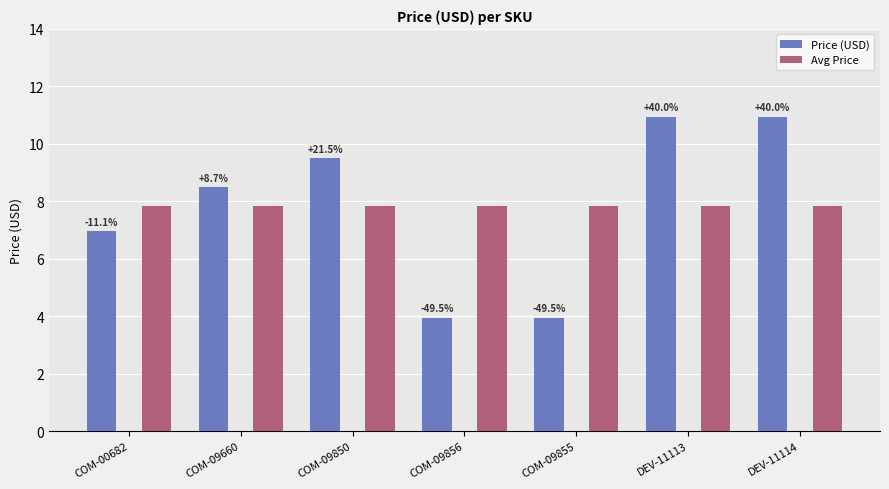

Reading left to right, what are all the values shown in this chart?

Price (USD): COM-00682=7.0	COM-09660=8.5	COM-09850=9.5	COM-09856=4.0	COM-09855=4.0	DEV-11113=10.9	DEV-11114=10.9
Avg Price: COM-00682=7.8	COM-09660=7.8	COM-09850=7.8	COM-09856=7.8	COM-09855=7.8	DEV-11113=7.8	DEV-11114=7.8